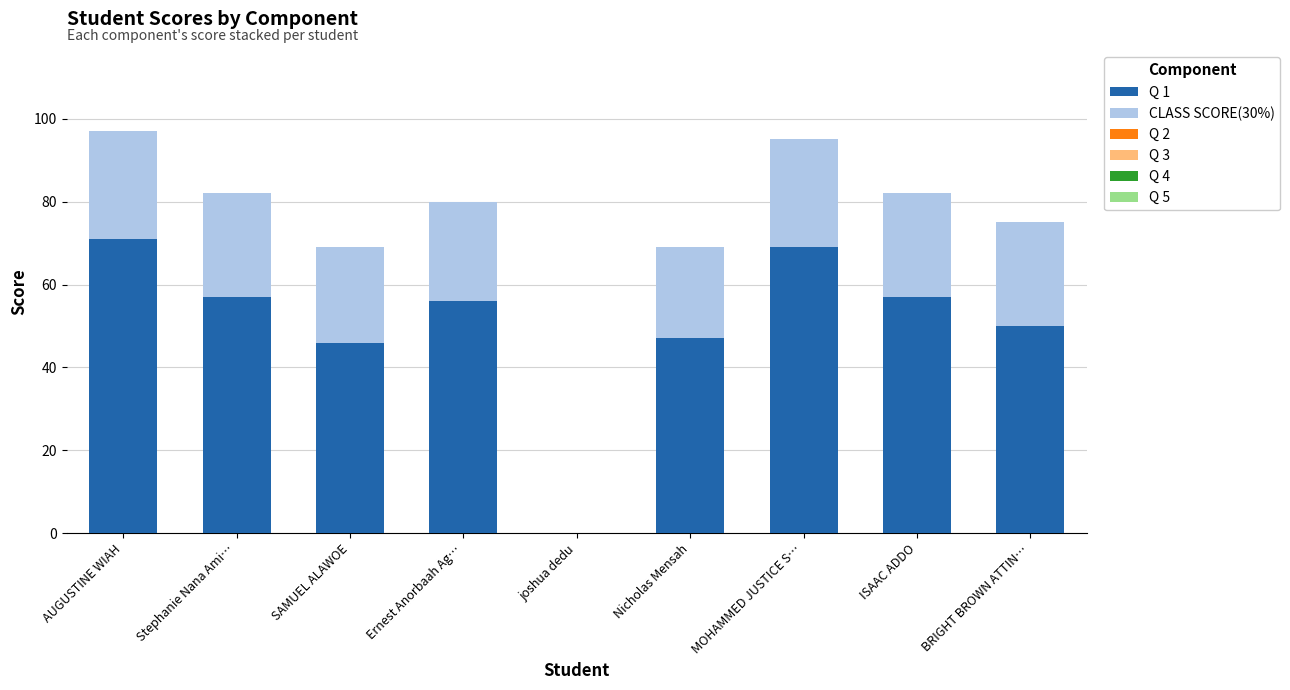

What is the total value across all series at ISAAC ADDO?

82